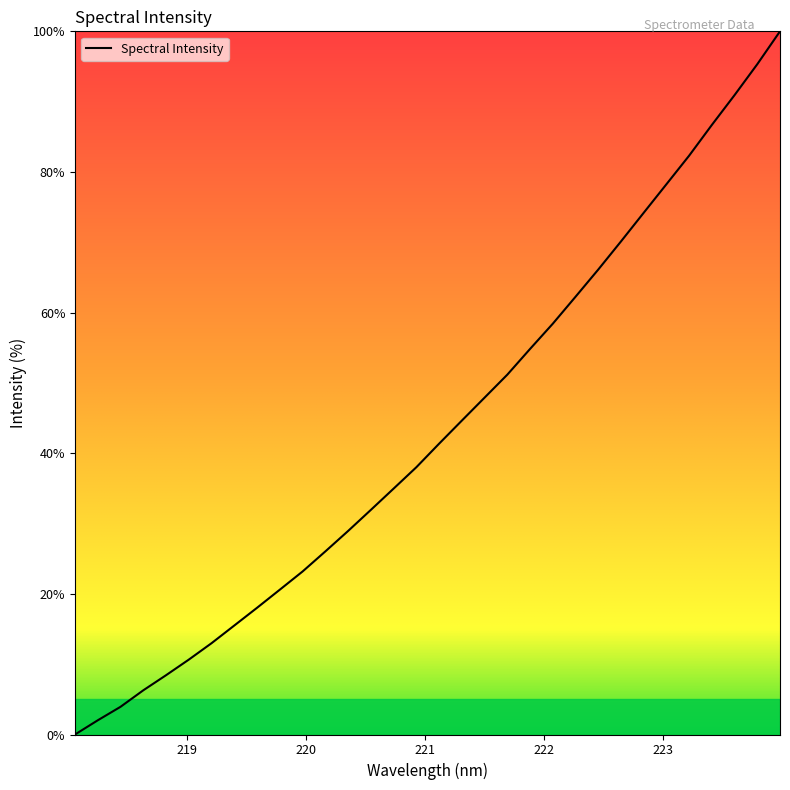

What is the maximum value shown in the chart?

100.0